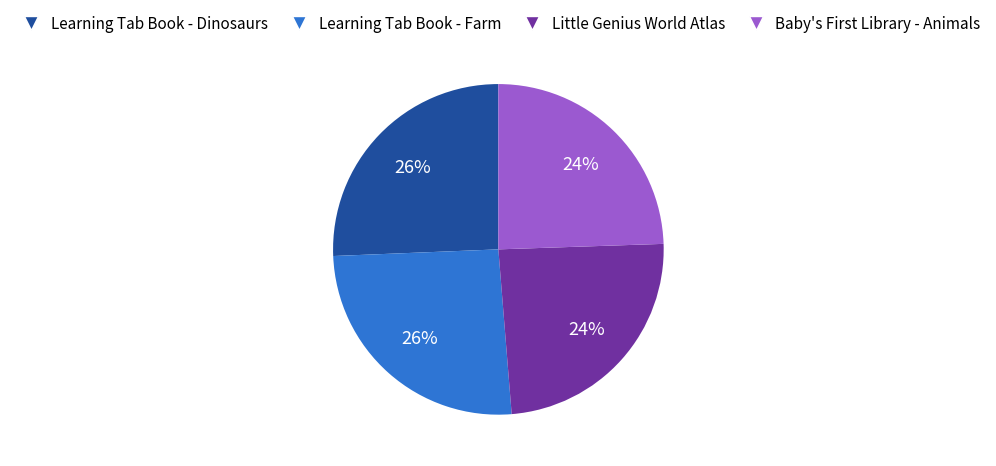

To the nearest percent, what is the combined percentage of Little Genius World Atlas and Learning Tab Book - Farm?

50%